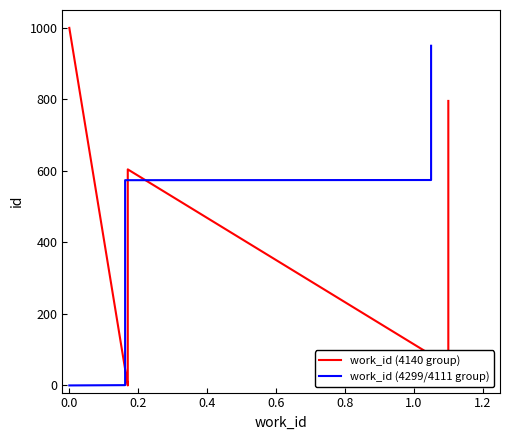

True or false: work_id (4299/4111 group) has more than 1 interior local peaks.

False